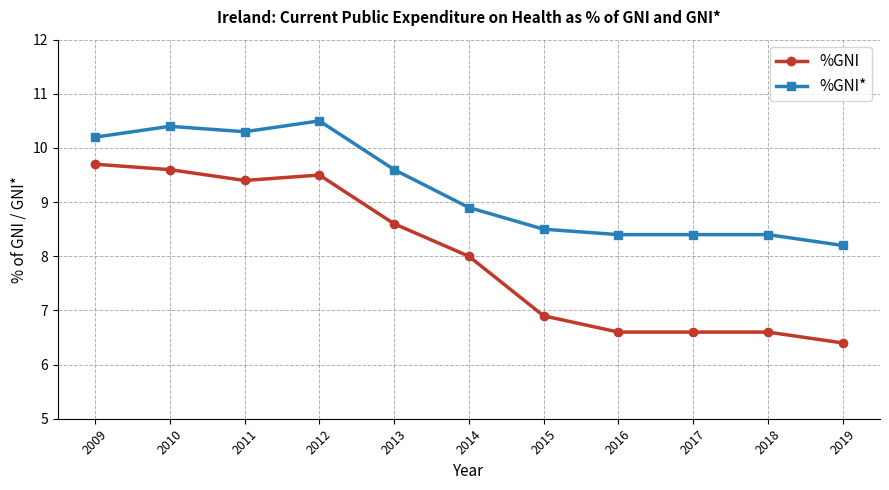

At 2012, list the series in order from smallest to largest.

%GNI, %GNI*